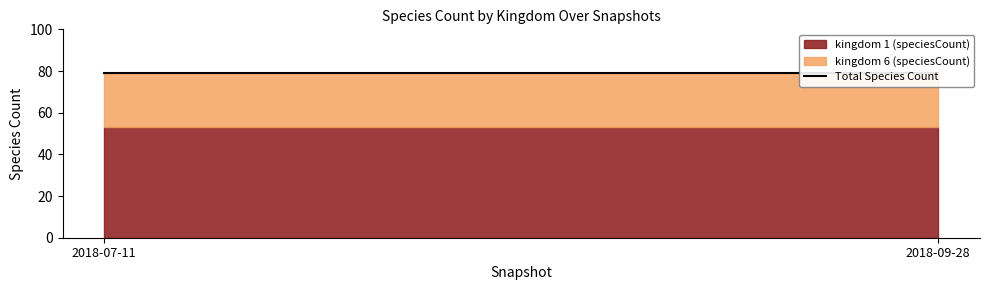

How many data points does each series have?

2